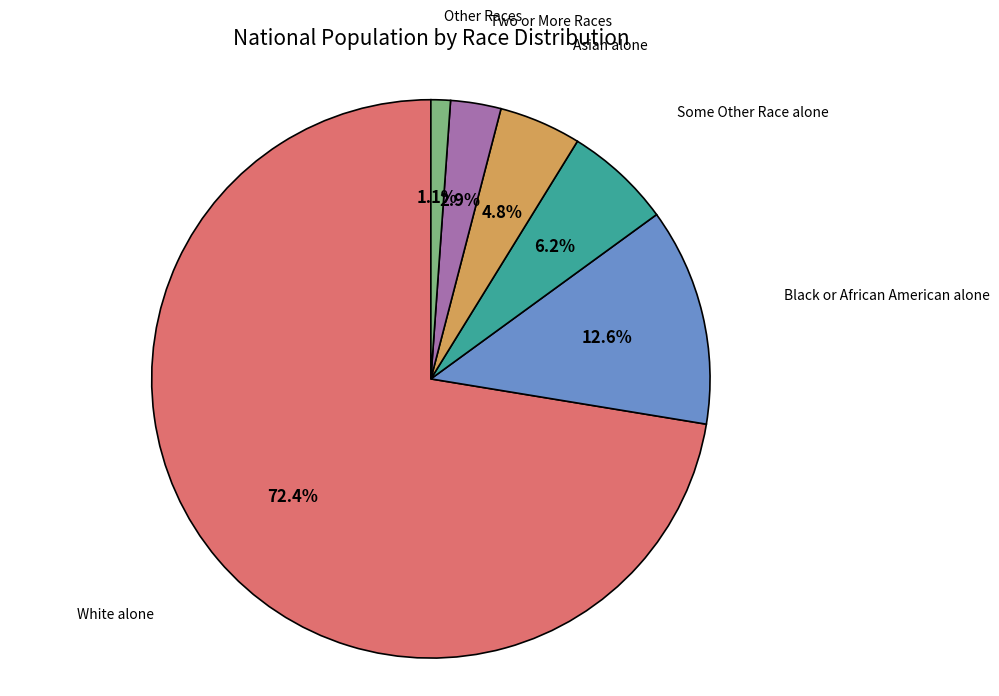

What is the smallest slice in the pie chart?

Other Races